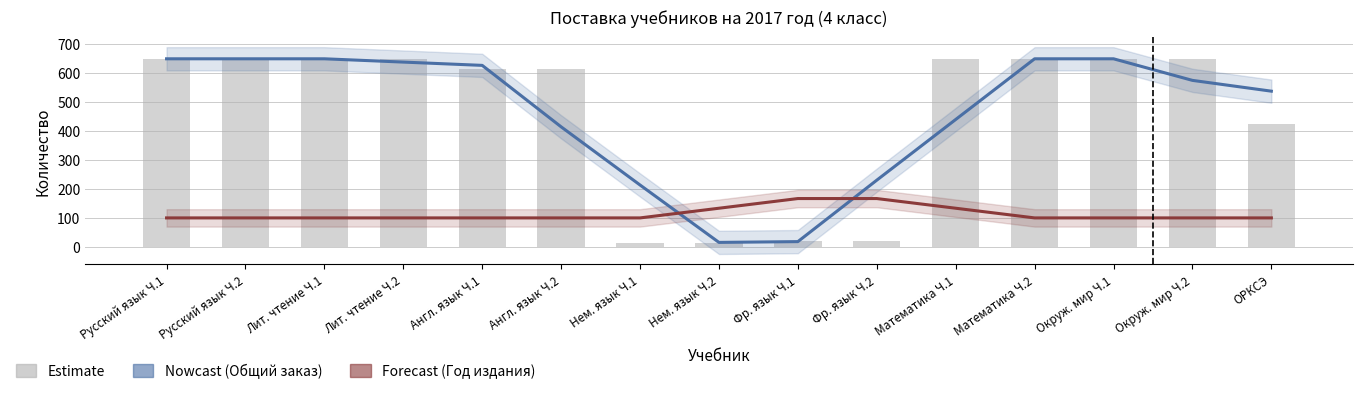

Which series changed the most between Русский язык Ч.1 and Фр. язык Ч.1?

Общий заказ